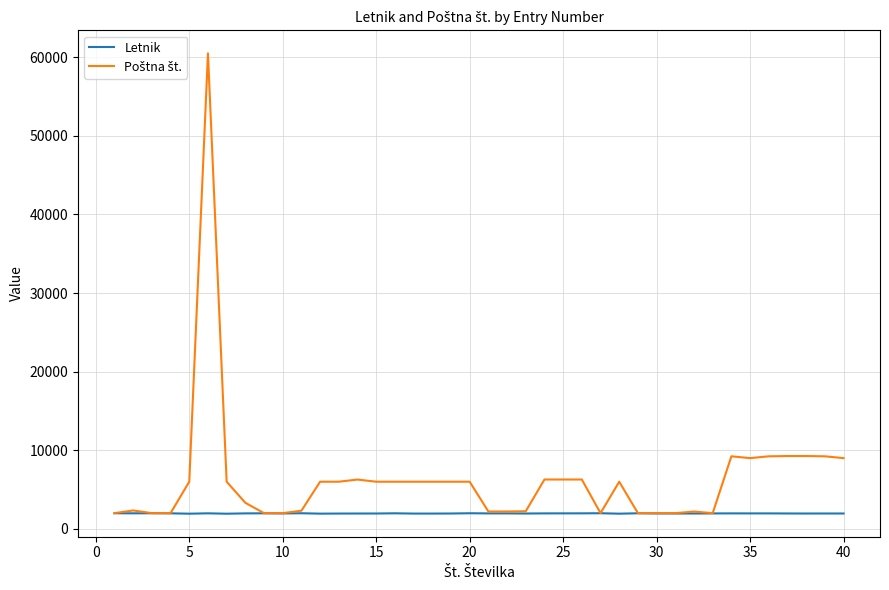

What is the difference between the highest and lowest values at 15?

4045